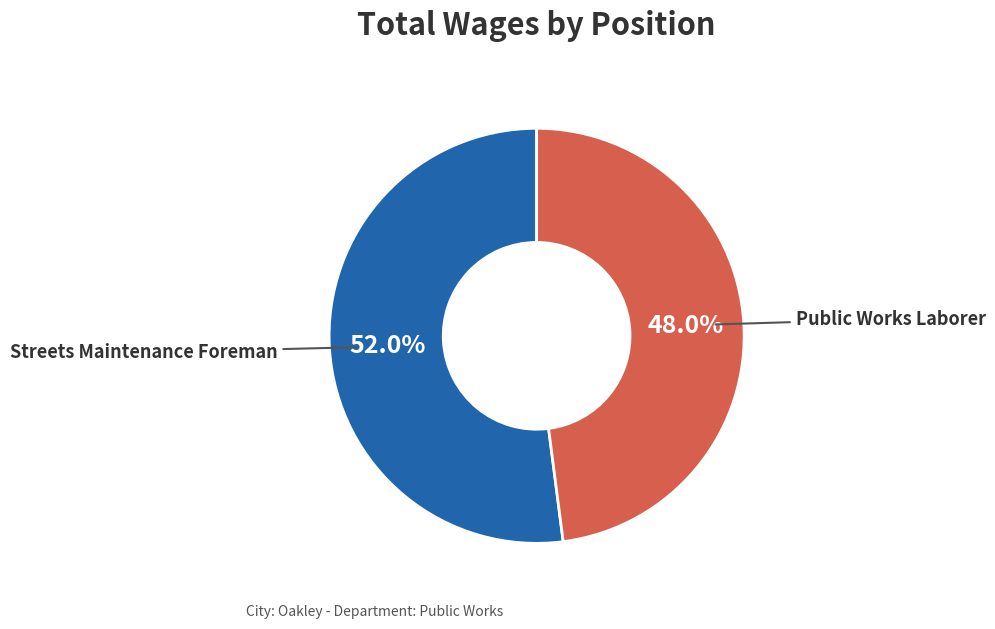

To the nearest percent, what is the difference between the Streets Maintenance Foreman and Public Works Laborer slice percentages?

4%